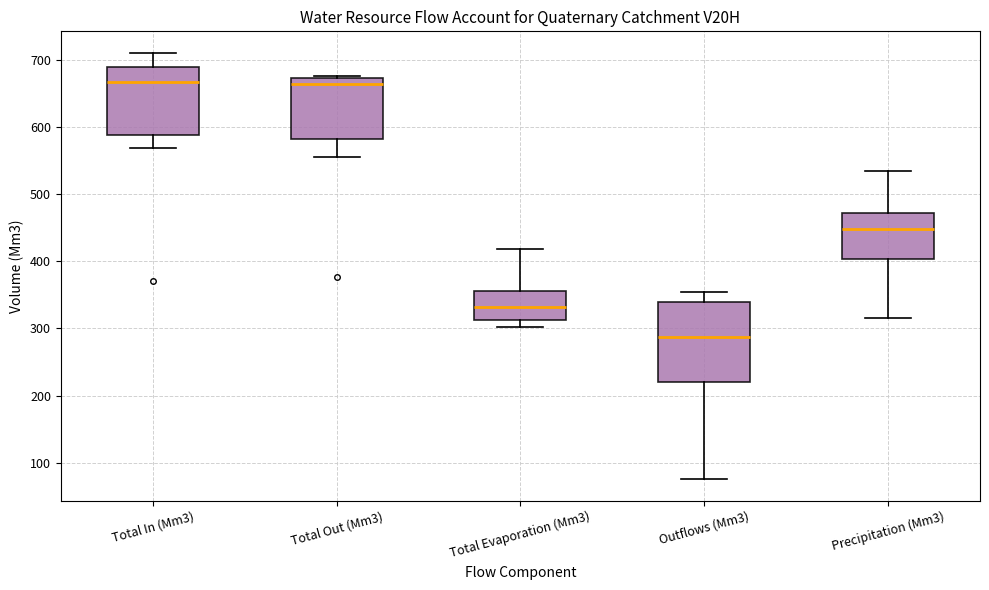

Reading left to right, read every box against the y-axis: the position of its median line, the range the box covers, and the ends of its whiskers. The values are not printed on the chart, so give them approximately, as read against the axis.

Total In (Mm3): median 670, box 590 to 690, whiskers 570 to 710
Total Out (Mm3): median 660, box 580 to 670, whiskers 560 to 680
Total Evaporation (Mm3): median 330, box 310 to 360, whiskers 300 to 420
Outflows (Mm3): median 290, box 220 to 340, whiskers 80 to 350
Precipitation (Mm3): median 450, box 400 to 470, whiskers 320 to 530